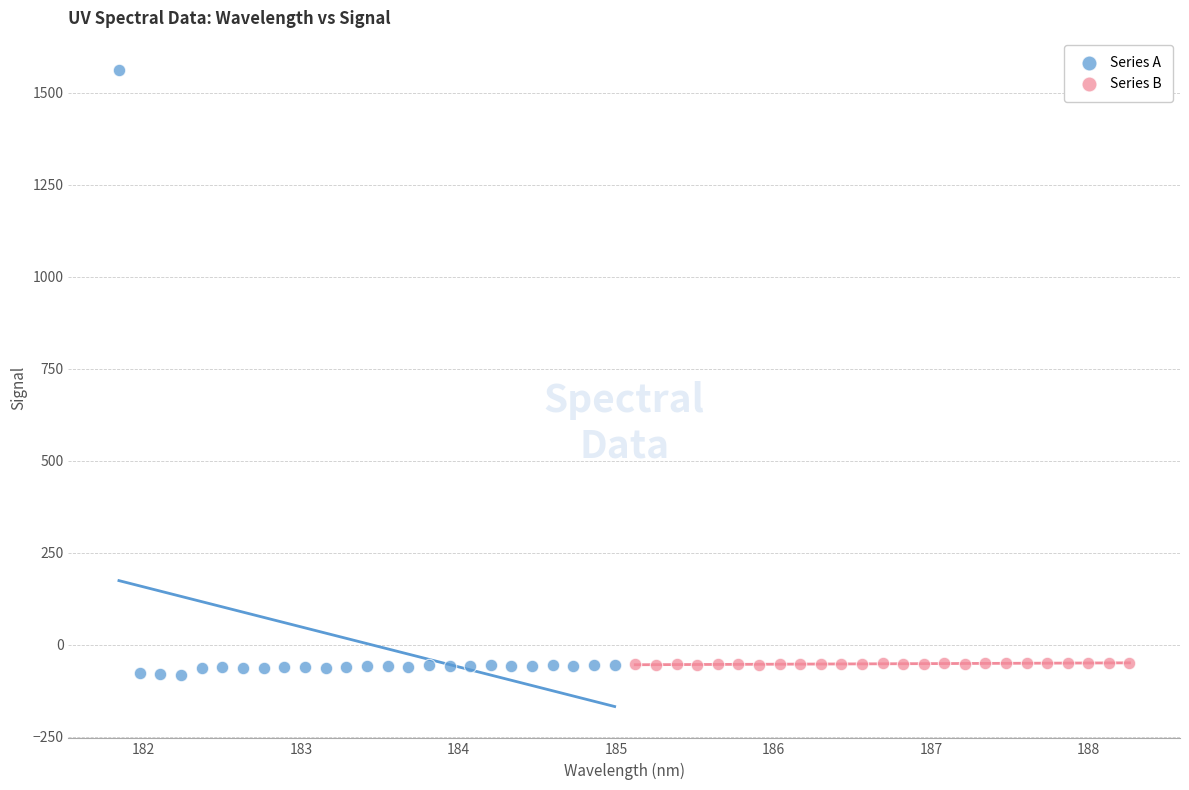

Which series contains the highest Y value?

Series A